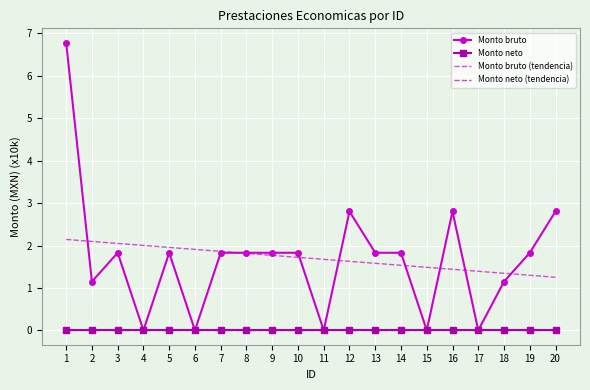

How many series are shown in this chart?

4